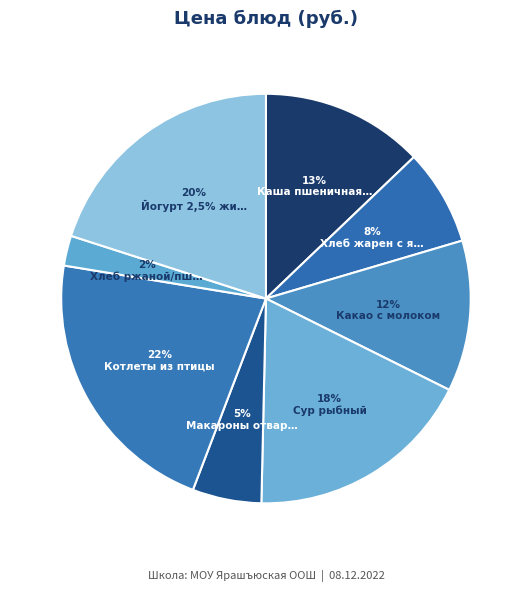

How many slices are in this pie chart?

8